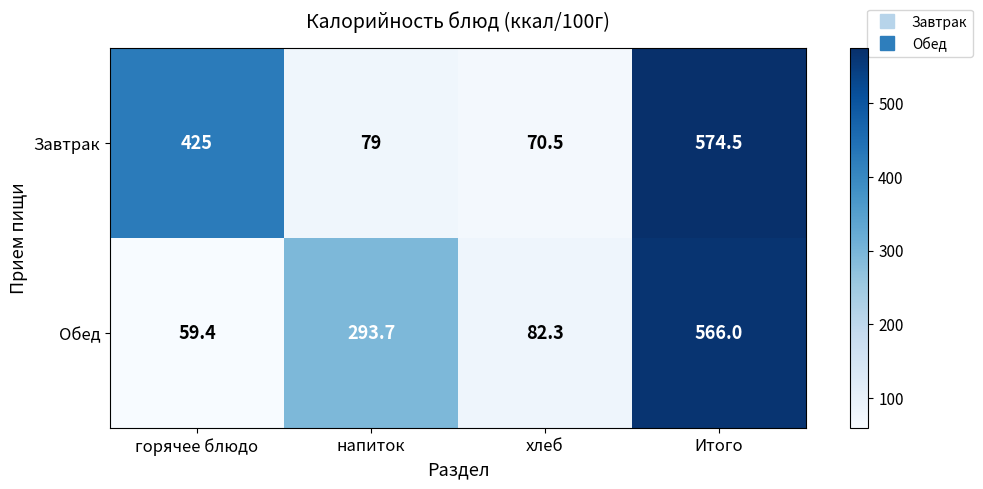

Count the number of categories in the chart.

4